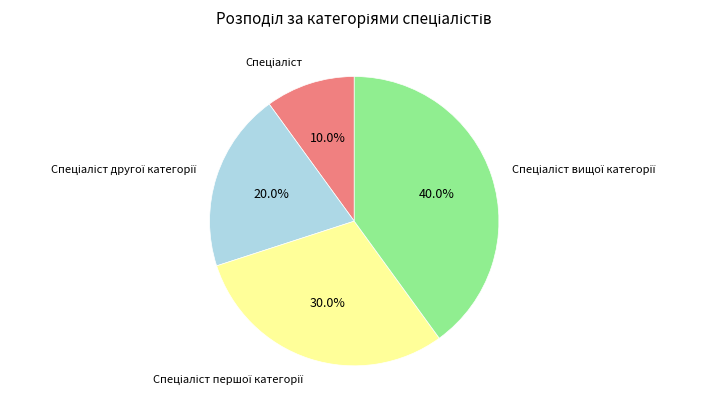

Is there any slice that represents more than half of the pie?

No